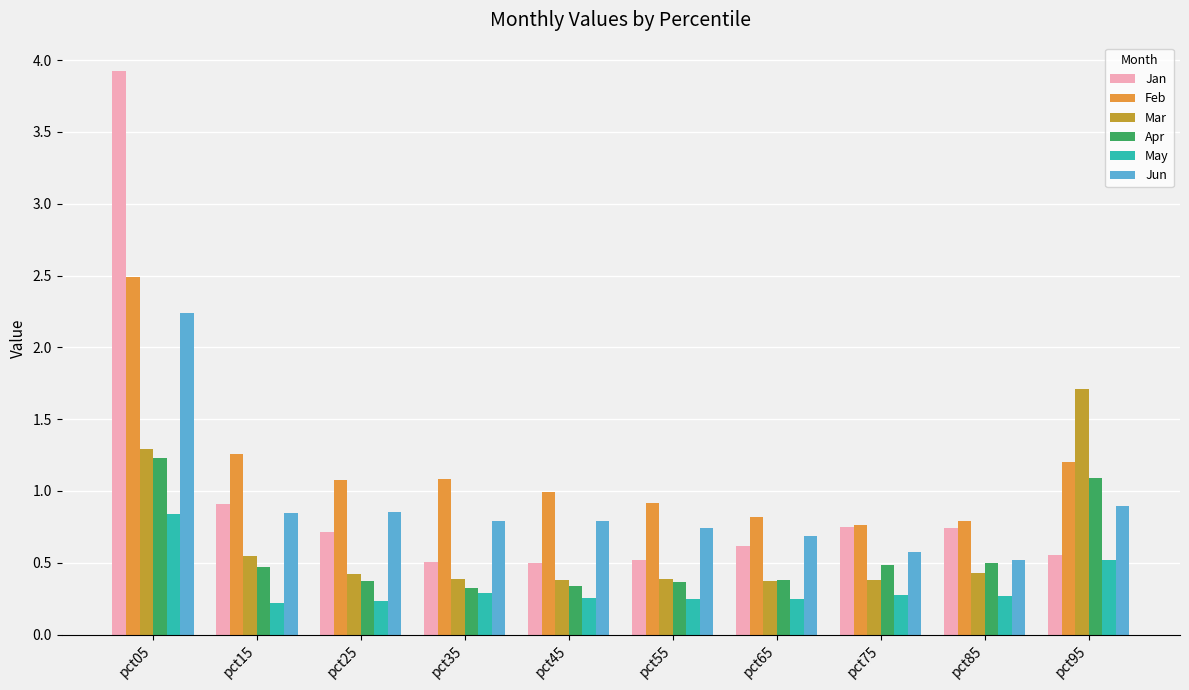

Is the value of Jun at pct65 greater than the value of Apr at pct15?

Yes